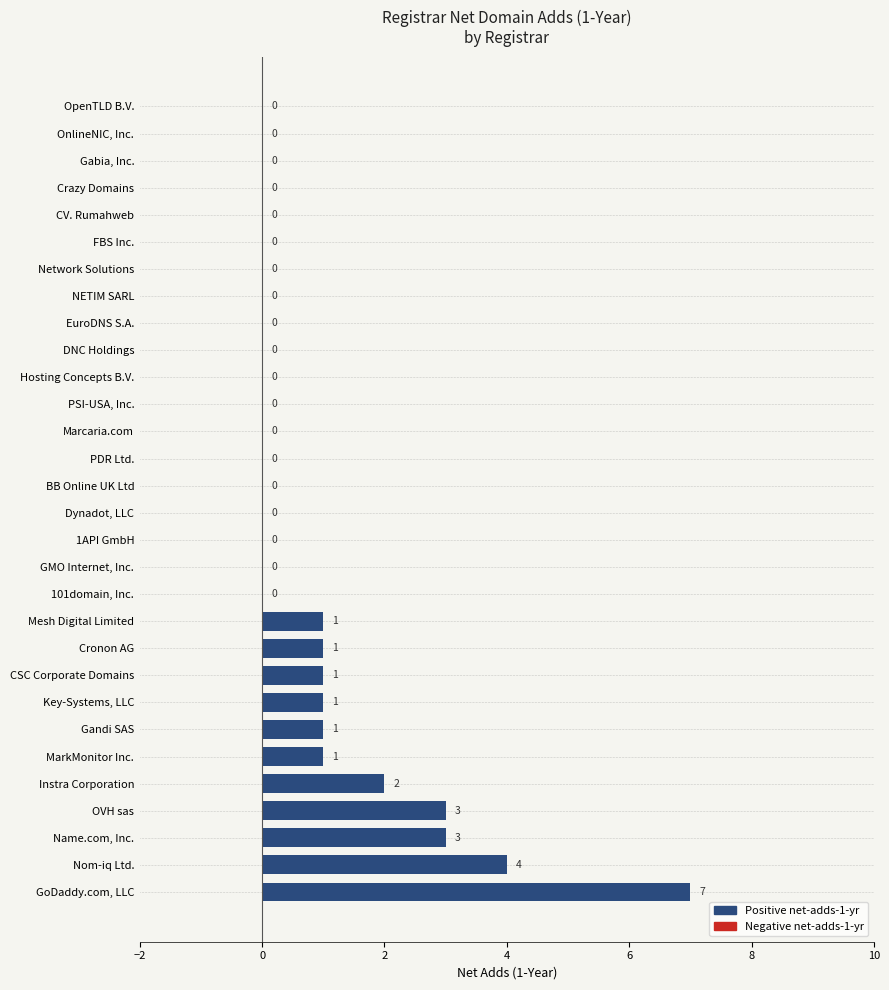

Reading bottom to top, list all the values displayed in this chart.

GoDaddy.com, LLC=7	Nom-iq Ltd.=4	Name.com, Inc.=3	OVH sas=3	Instra Corporation=2	MarkMonitor Inc.=1	Gandi SAS=1	Key-Systems, LLC=1	CSC Corporate Domains=1	Cronon AG=1	Mesh Digital Limited=1	101domain, Inc.=0	GMO Internet, Inc.=0	1API GmbH=0	Dynadot, LLC=0	BB Online UK Ltd=0	PDR Ltd.=0	Marcaria.com=0	PSI-USA, Inc.=0	Hosting Concepts B.V.=0	DNC Holdings=0	EuroDNS S.A.=0	NETIM SARL=0	Network Solutions=0	FBS Inc.=0	CV. Rumahweb=0	Crazy Domains=0	Gabia, Inc.=0	OnlineNIC, Inc.=0	OpenTLD B.V.=0